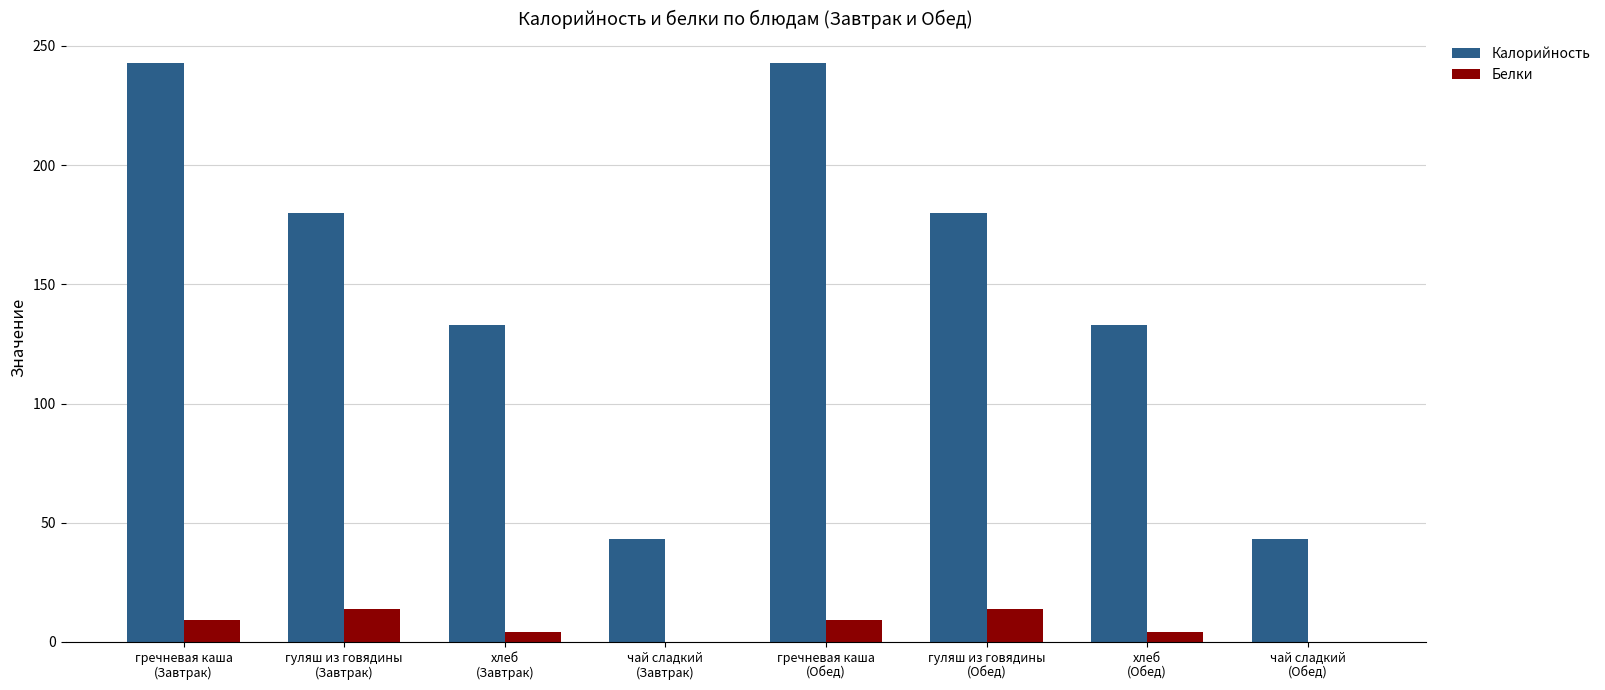

What is the sum of all Белки values?

54